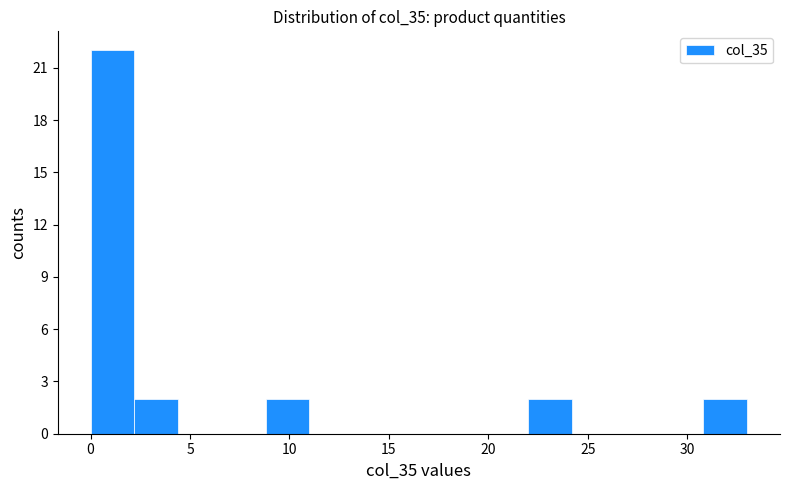

Reading left to right, transcribe this chart: for each bar, give the range it covers on the x-axis and its height. Neither the bar edges nor the heights are printed on the chart, so give them approximately, as read against the axes.

0.0 to 2.0: 22
2.0 to 4.5: 2
4.5 to 6.5: 0
6.5 to 9.0: 0
9.0 to 11.0: 2
11.0 to 13.0: 0
13.0 to 15.5: 0
15.5 to 17.5: 0
17.5 to 20.0: 0
20.0 to 22.0: 0
22.0 to 24.0: 2
24.0 to 26.5: 0
26.5 to 28.5: 0
28.5 to 31.0: 0
31.0 to 33.0: 2